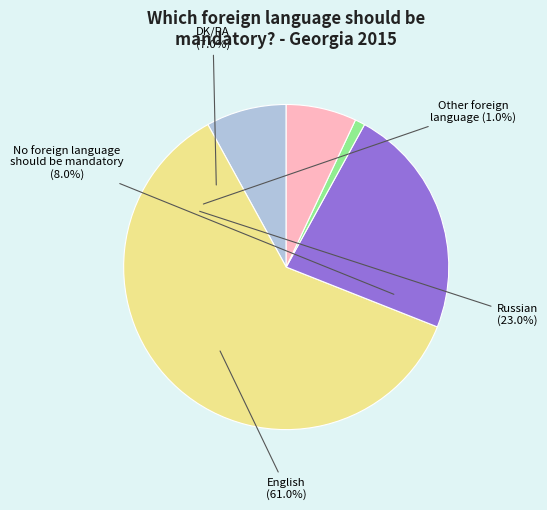

True or false: Russian accounts for 23% of the total.

True